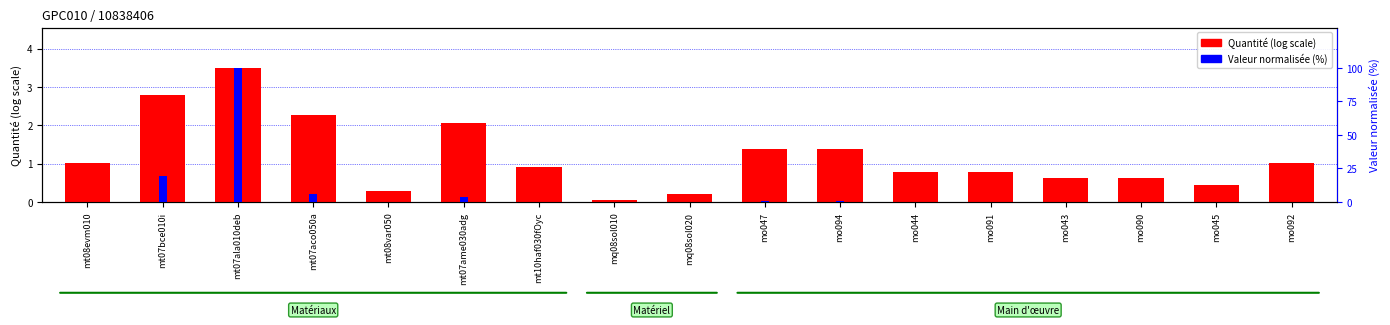

What are all the series names shown in the legend?

Quantité (log scale), Valeur normalisée (%)